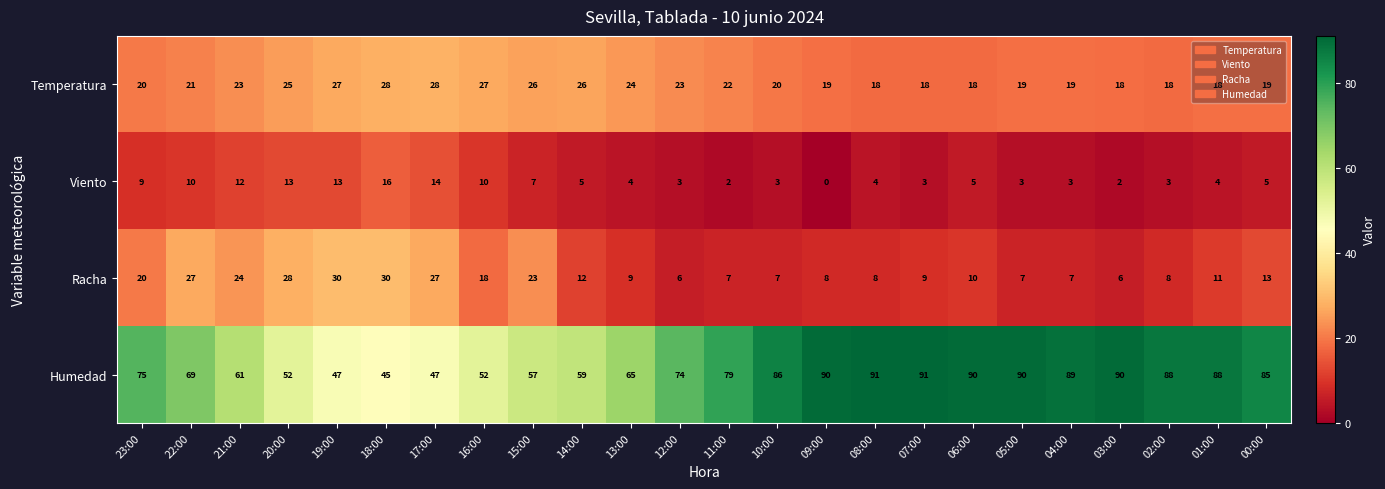

List the series in order of their peak value, lowest first.

Viento, Temperatura, Racha, Humedad